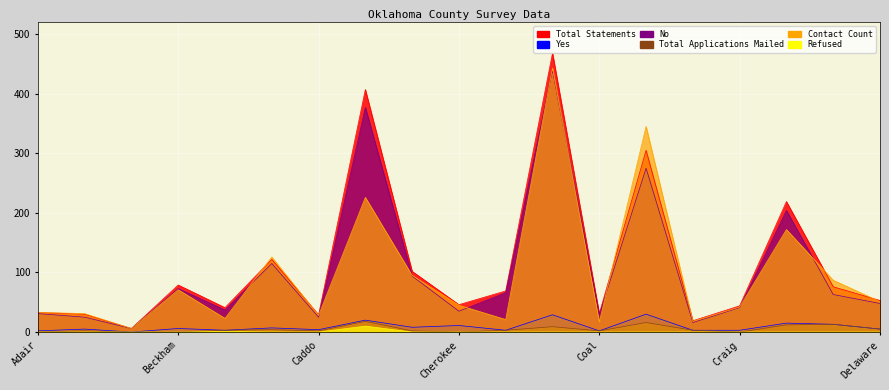

True or false: Yes and Contact Count intersect in this chart.

False